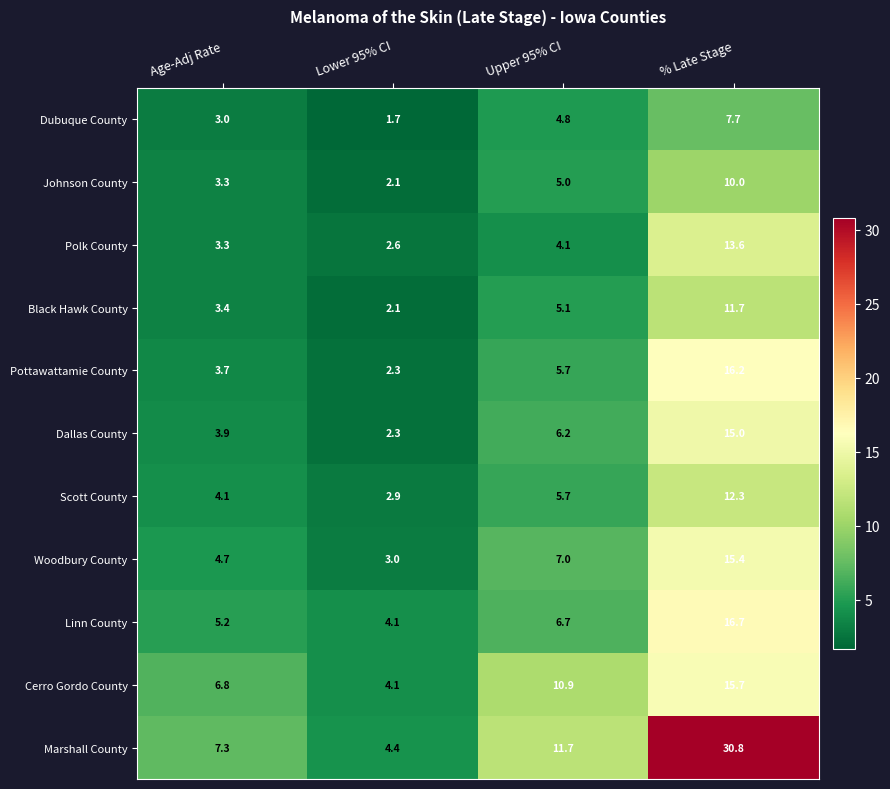

Rank the series by their maximum value, from lowest to highest.

Dubuque County, Johnson County, Black Hawk County, Scott County, Polk County, Dallas County, Woodbury County, Cerro Gordo County, Pottawattamie County, Linn County, Marshall County